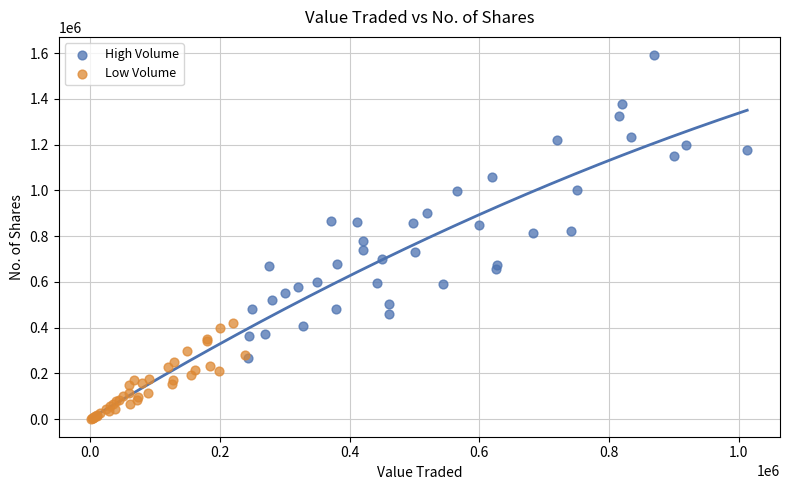

Which series contains the lowest Y value?

Low Volume